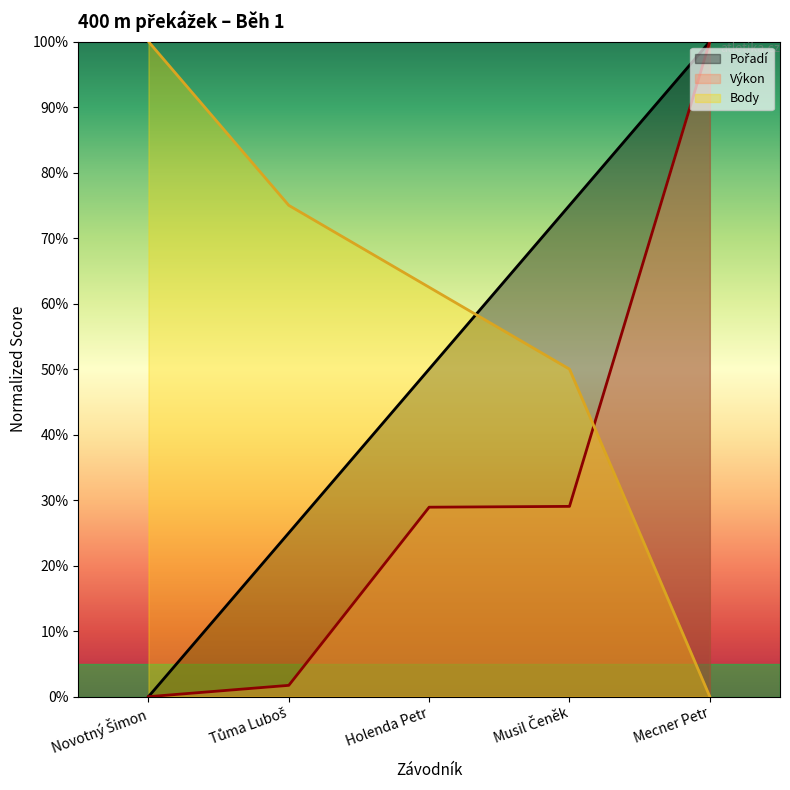

True or false: Body has more than 2 interior local peaks.

False